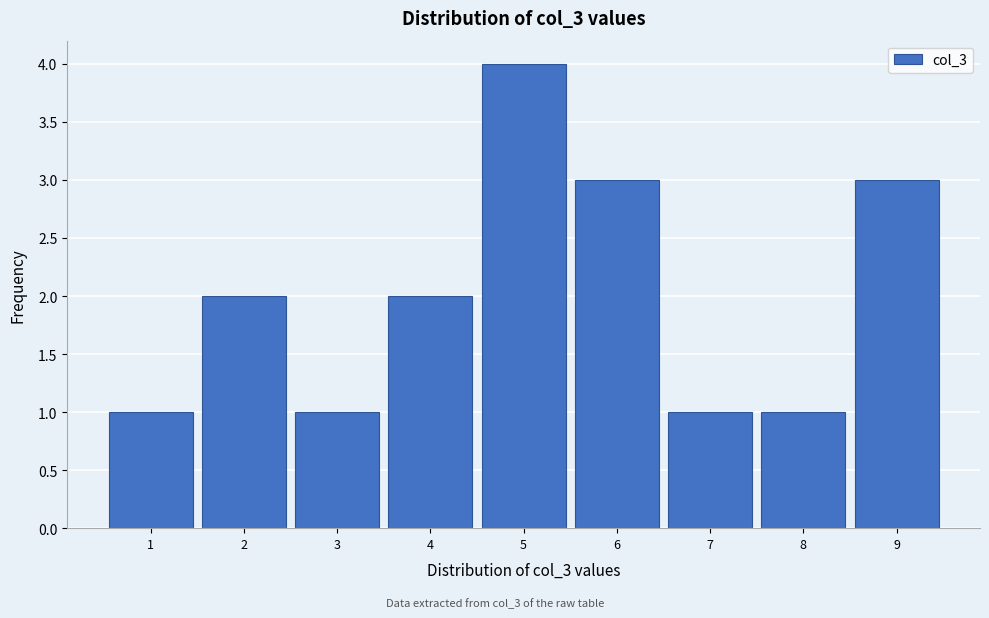

How tall is the bar that spans 5.5 to 6.5 on the x-axis? The values are not printed on the chart, so give them approximately, as read against the axis.

3